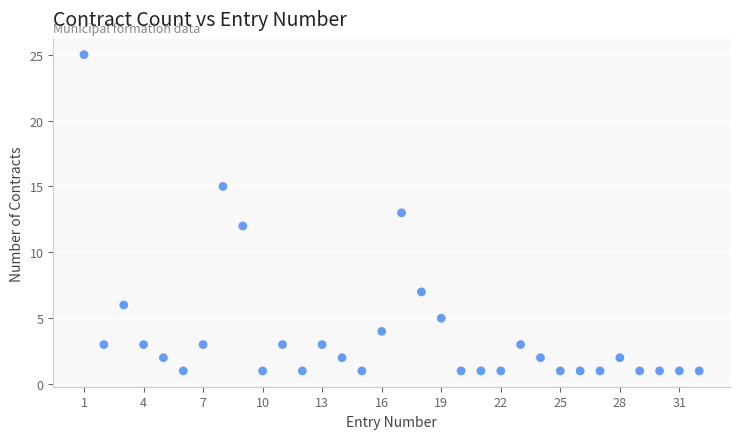

What is the range of X values (max minus min)?

31